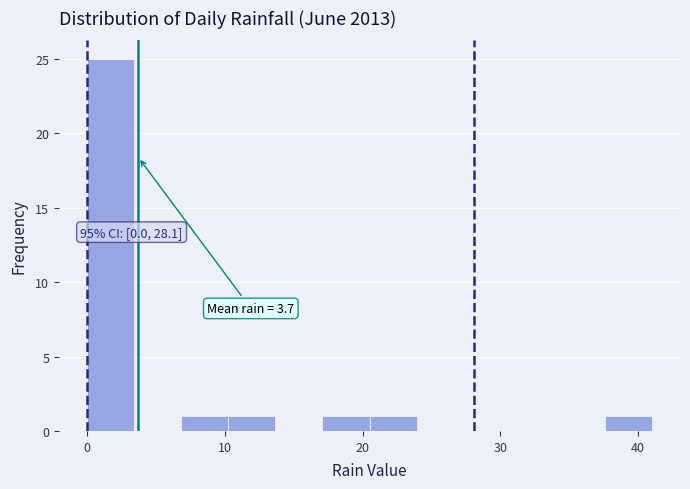

Around what value on the x-axis is the tallest bar? Give the approximate position of its centre, as read against the axis.

2